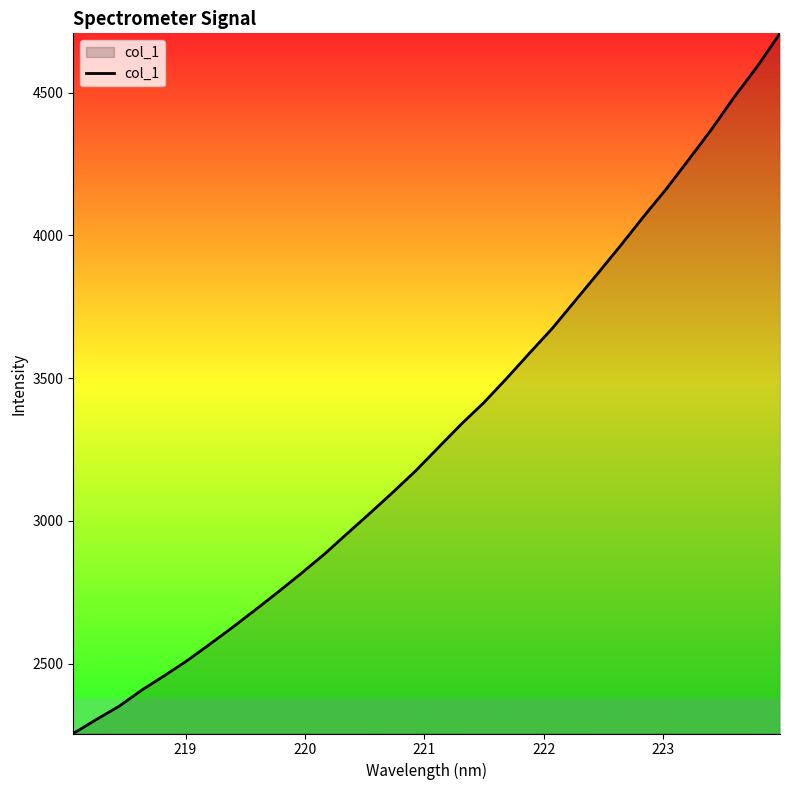

How many lines are shown in the chart?

1